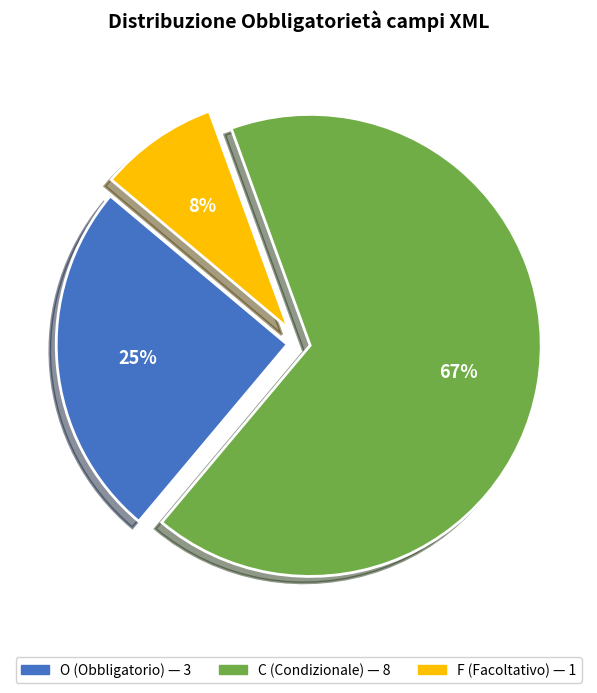

To the nearest percent, what is the average slice percentage?

33%